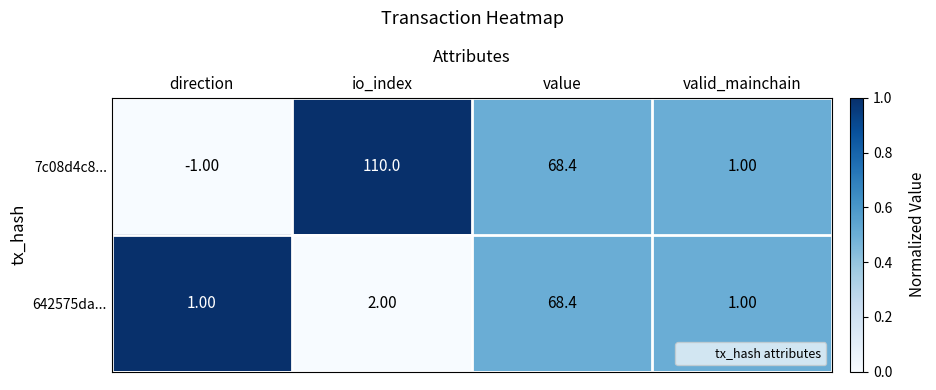

Which label corresponds to the smallest value in the chart?

direction